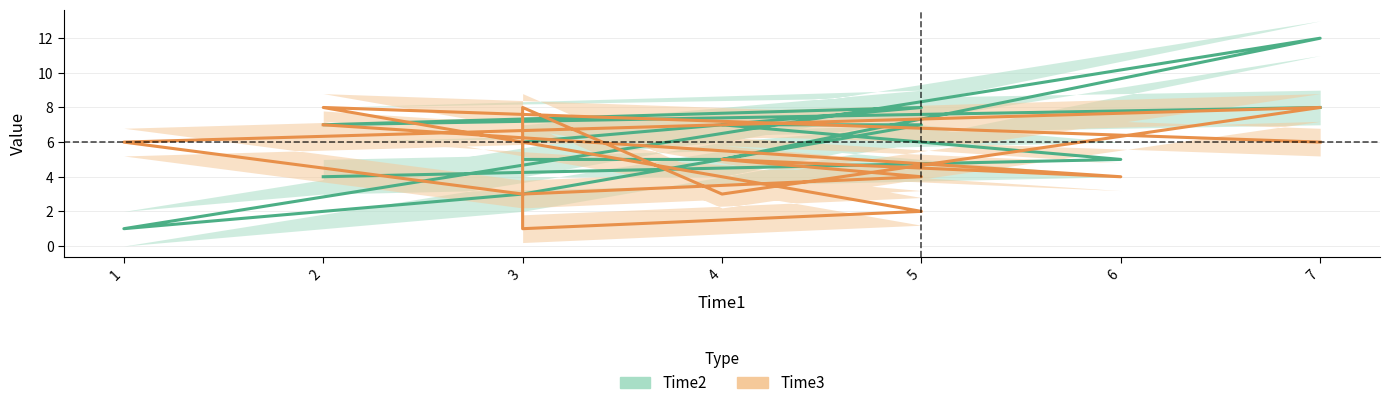

What is the difference between the maximum and minimum values in the Time2 series?

11